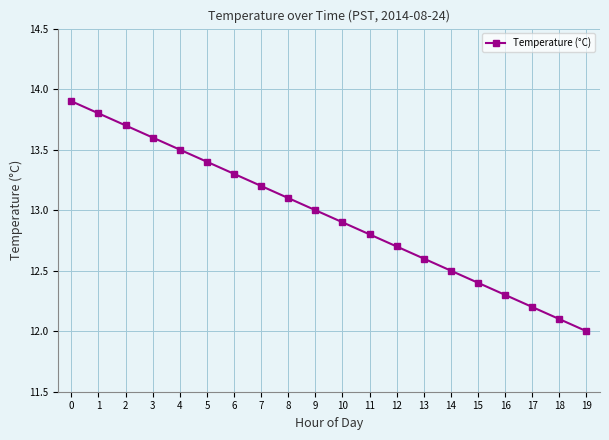

True or false: the data has more than 1 interior local peaks.

False